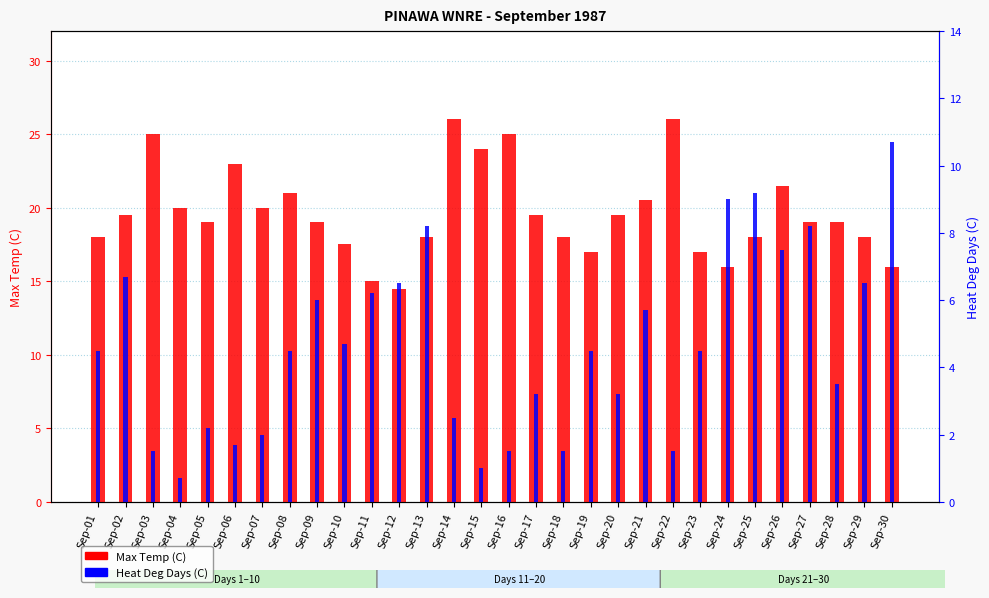

At which label is Max Temp (C) closest to 20?

Sep-04